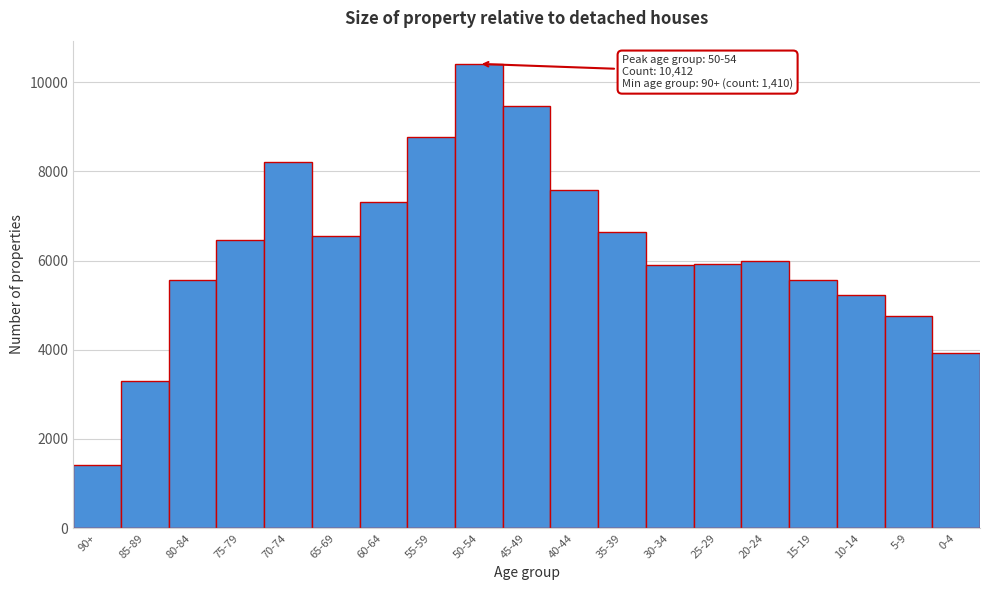

What is the approximate value at 85-89, to the nearest 100?

3300